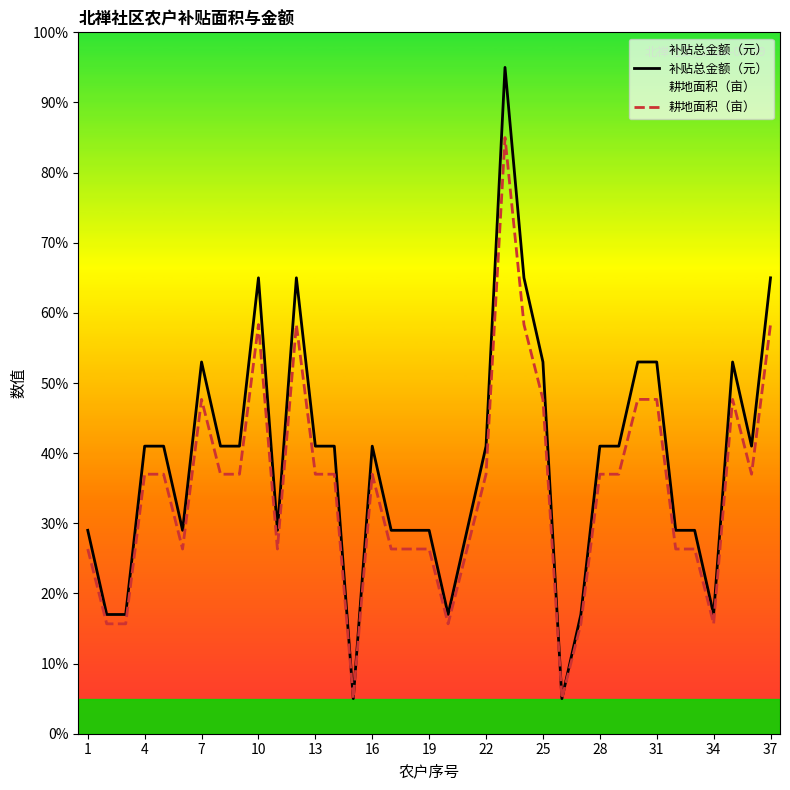

How many distinct data groups are displayed?

2